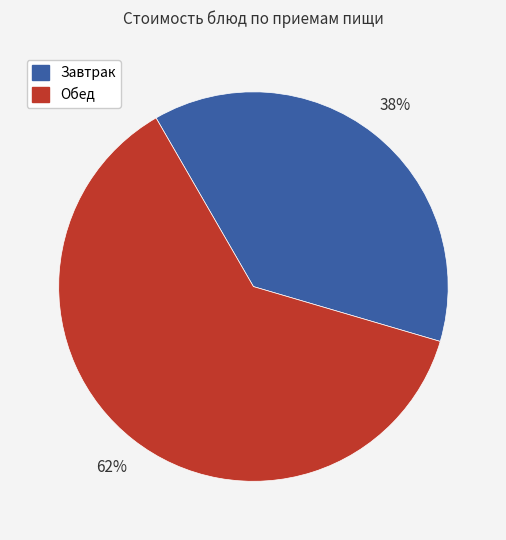

Is there any slice that represents more than half of the pie?

Yes